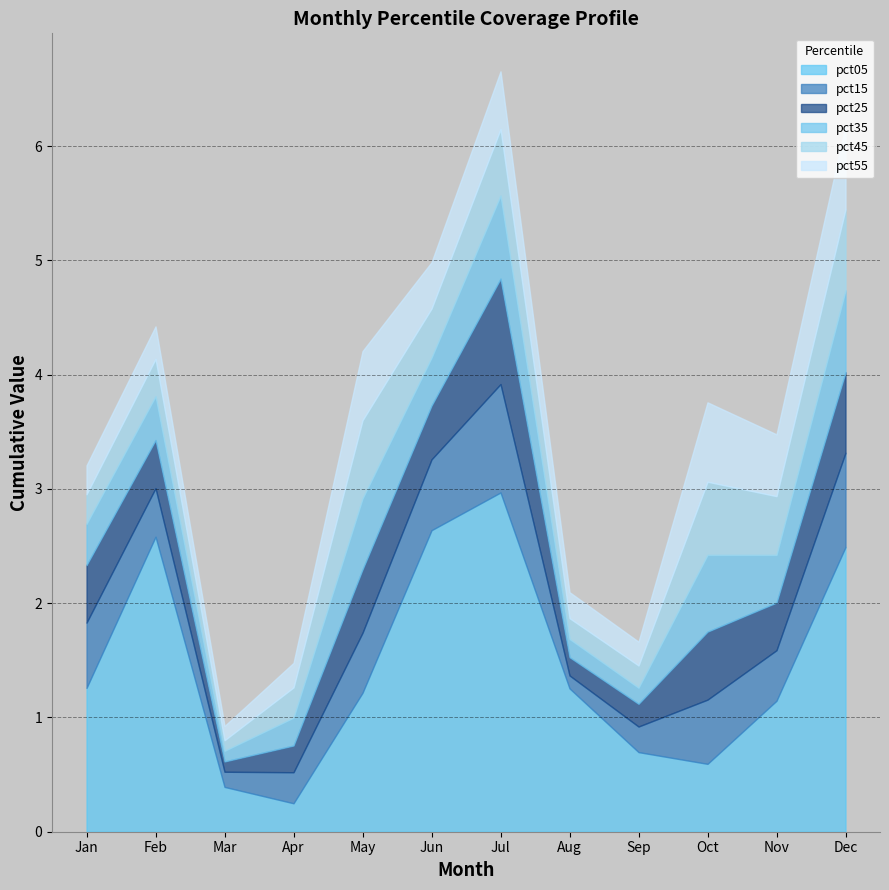

The value of pct15 at Jun is 0.2. True or false?

False